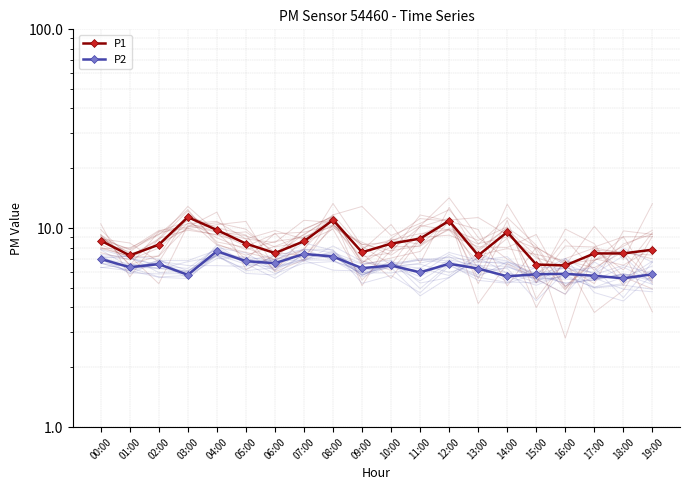

True or false: P1 has a value of 7.5 at 18:00.

True